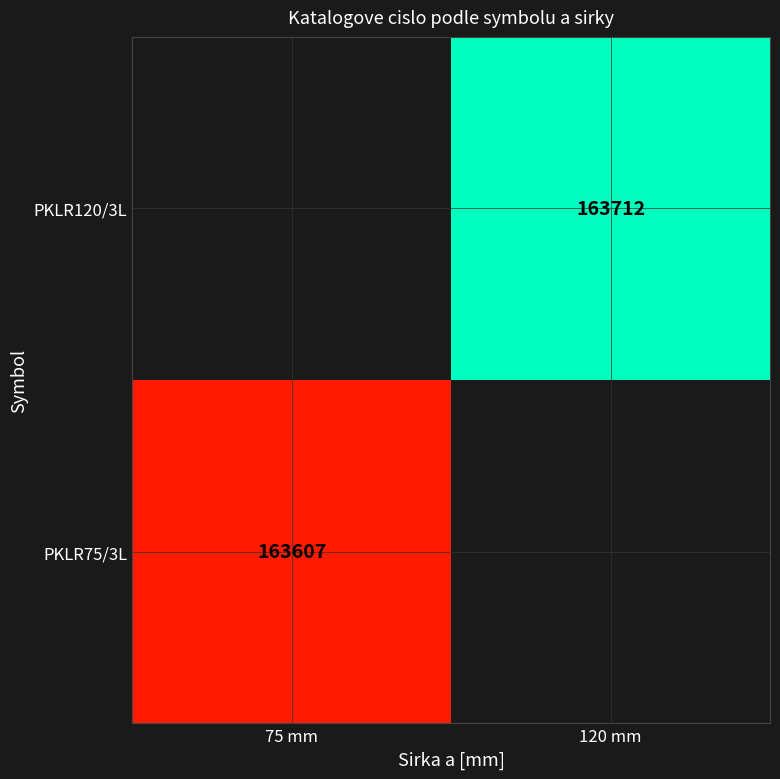

The PKLR120/3L series shows 163712 at 120 mm. True or false?

True